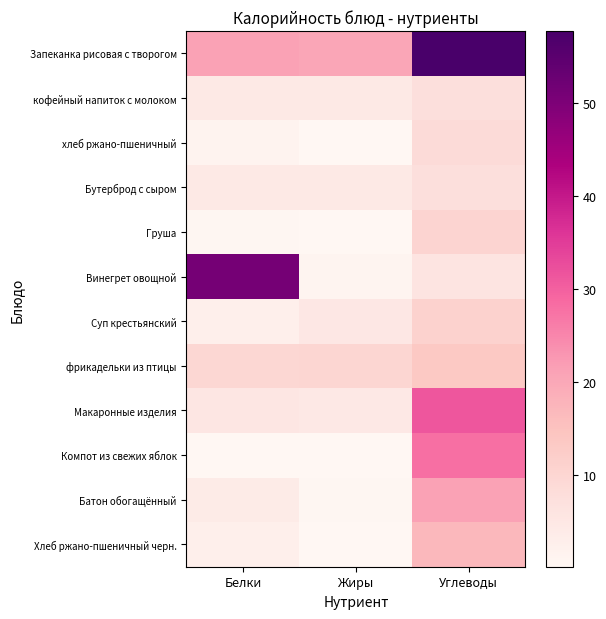

At which category is the sum across all series the highest?

Углеводы